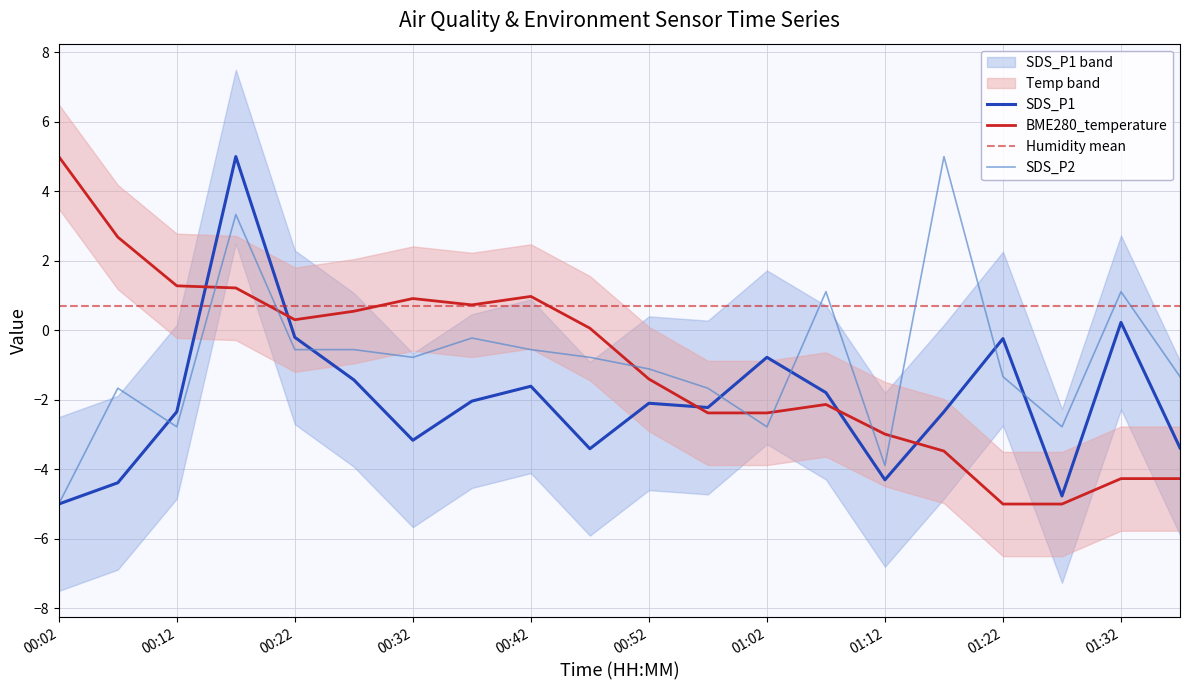

Rank the series by their maximum value, from lowest to highest.

Humidity mean, SDS_P2, BME280_temperature, SDS_P1